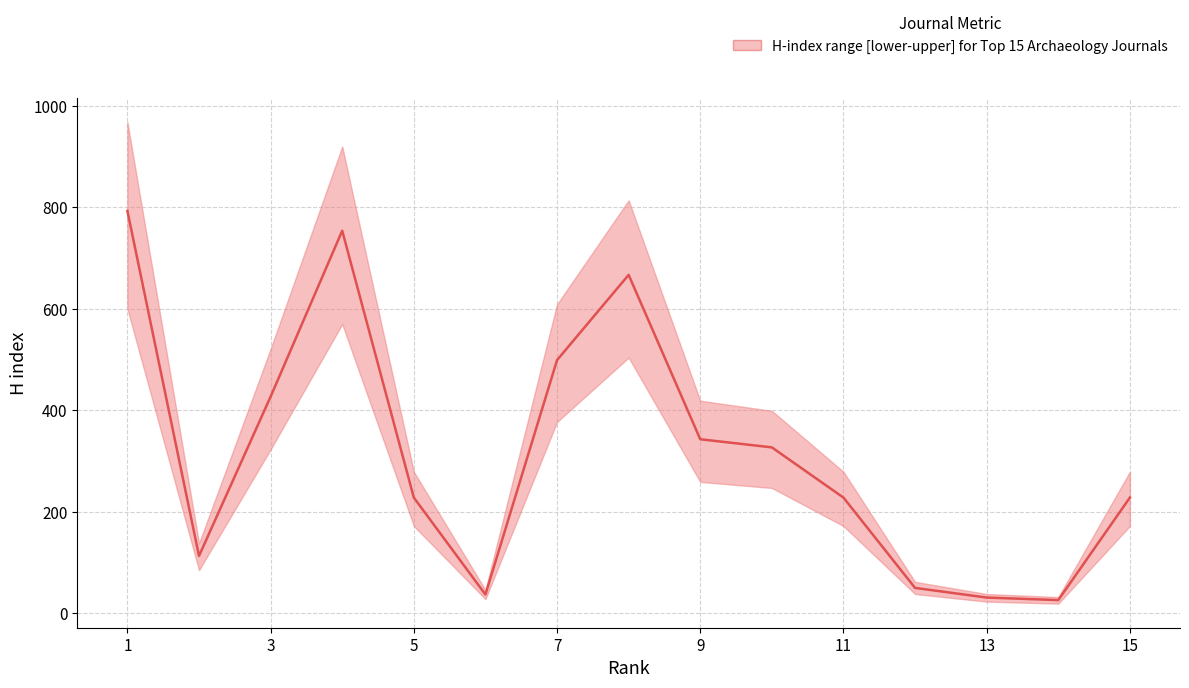

What is the difference between the maximum and minimum values in the H index upper series?

936